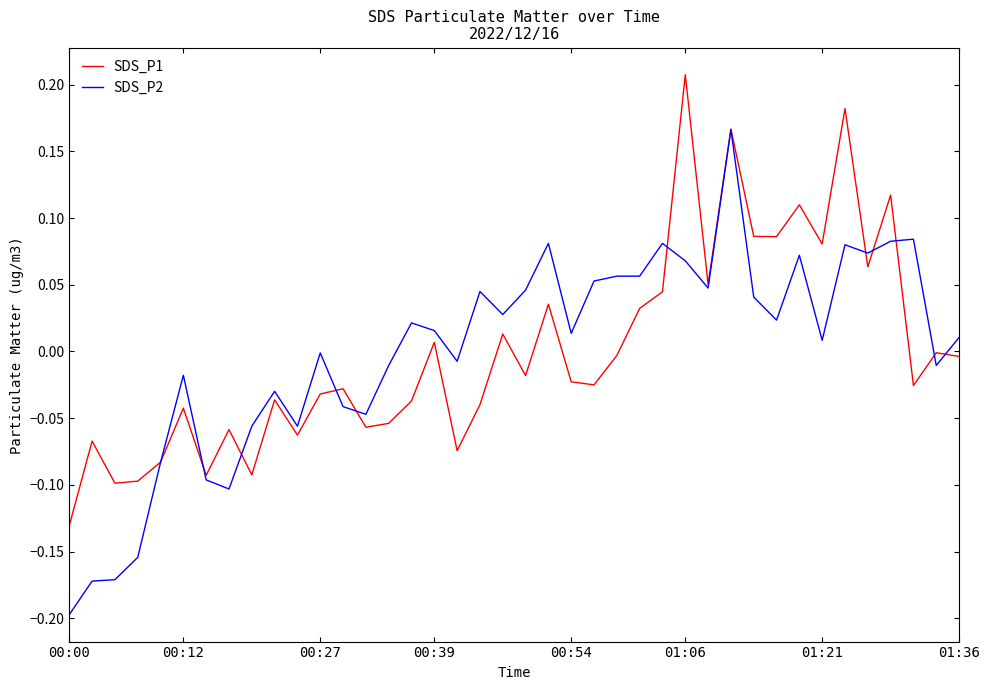

List the series in order of their peak value, highest first.

SDS_P1, SDS_P2